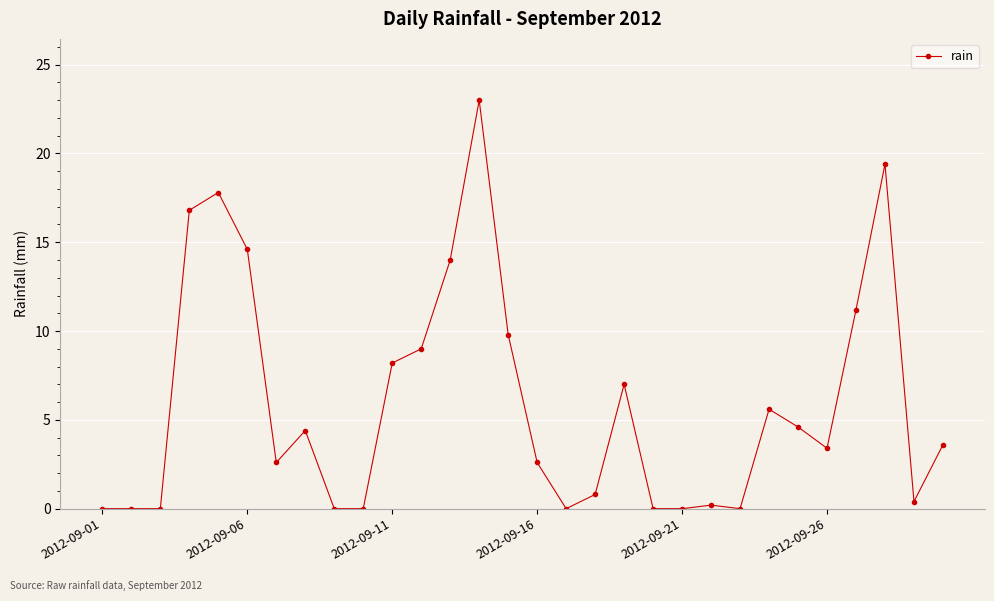

What is the sum of all values?

179.0